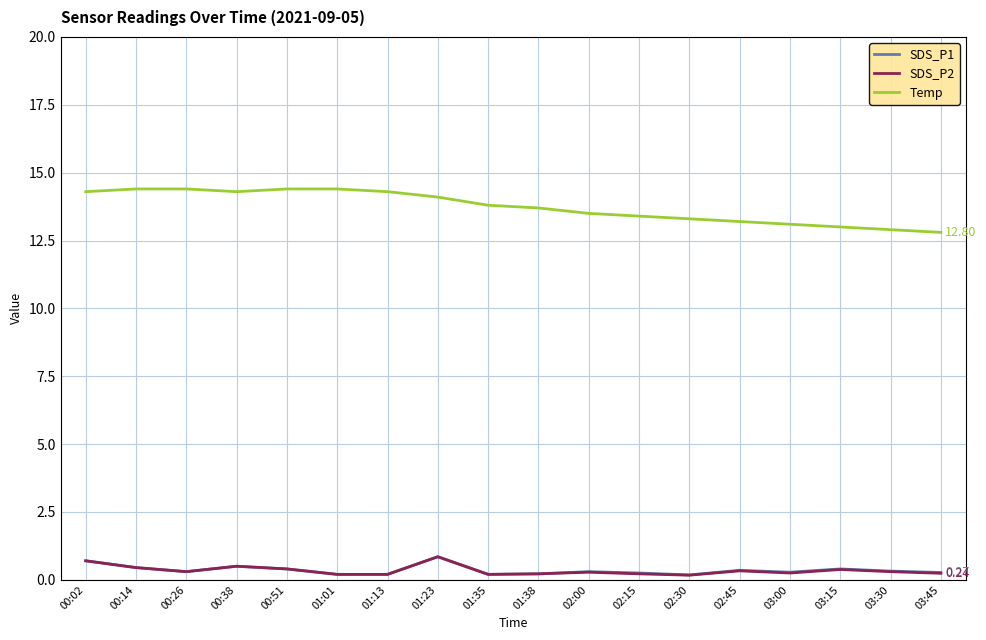

Which series has the largest total across all categories?

Temp